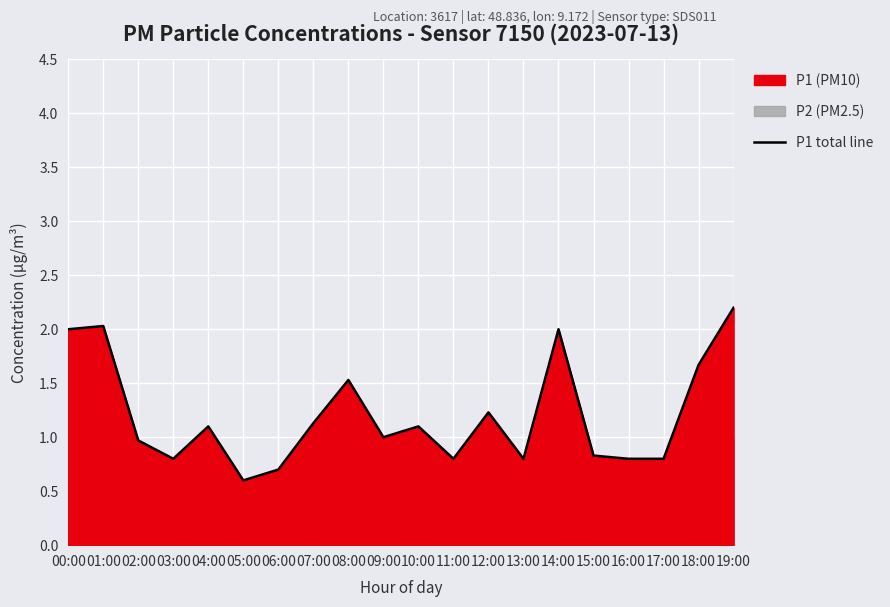

List the labels in order of value, largest first.

19:00, 01:00, 00:00, 14:00, 18:00, 08:00, 12:00, 07:00, 04:00, 10:00, 09:00, 02:00, 15:00, 03:00, 11:00, 13:00, 16:00, 17:00, 06:00, 05:00